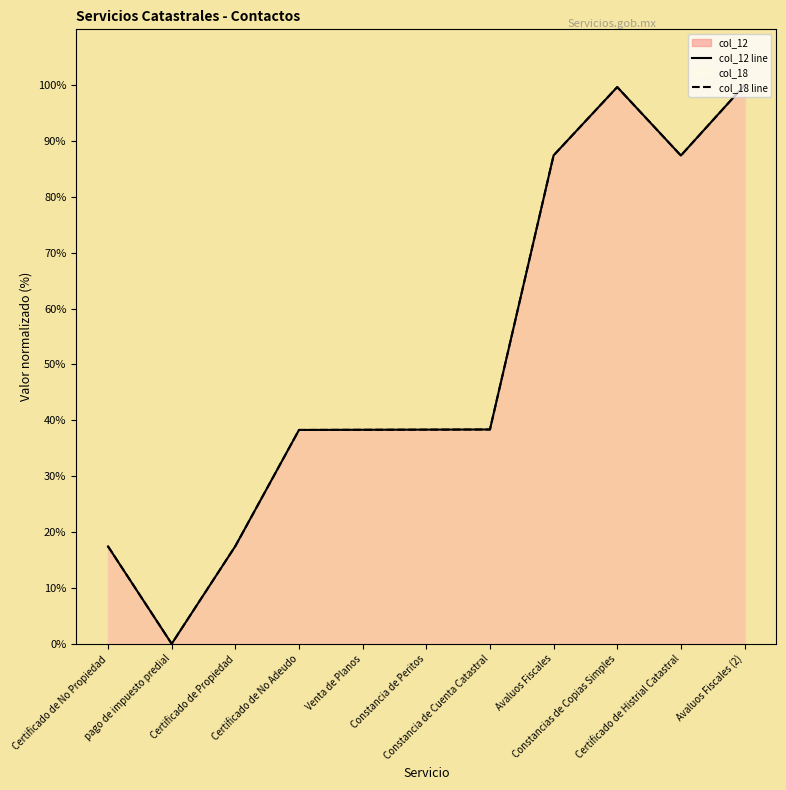

What is the label of the 10th point from the left?

Certificado de Histrial Catastral